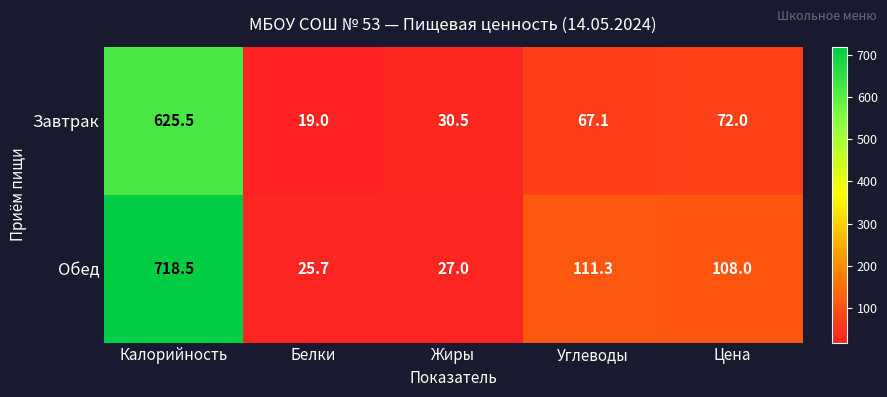

Which series changed the most between Калорийность and Цена?

Обед